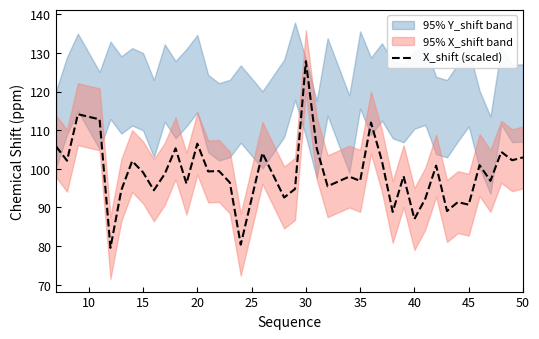

What is the minimum value for X_shift (scaled)?

79.6